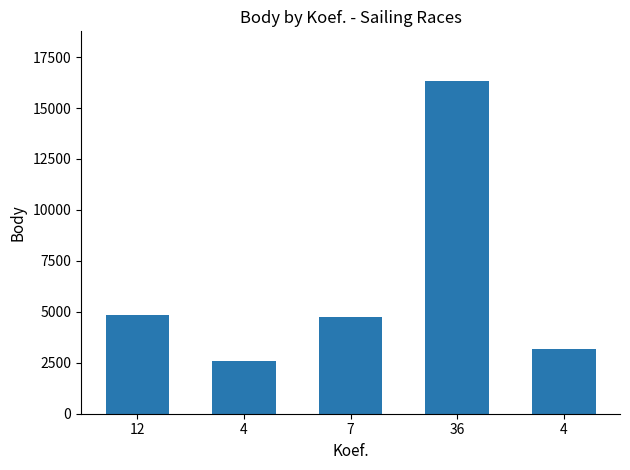

Reading right to left, list all the values displayed in this chart.

4=3200	36=16315	7=4725	4=2580	12=4824